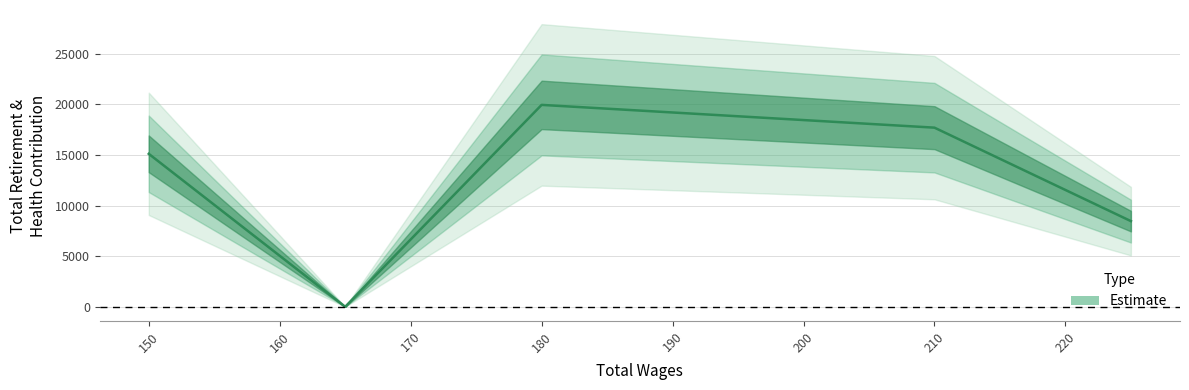

Rank the categories by value from highest to lowest.

180.0, 210.0, 150.0, 225.0, 165.0